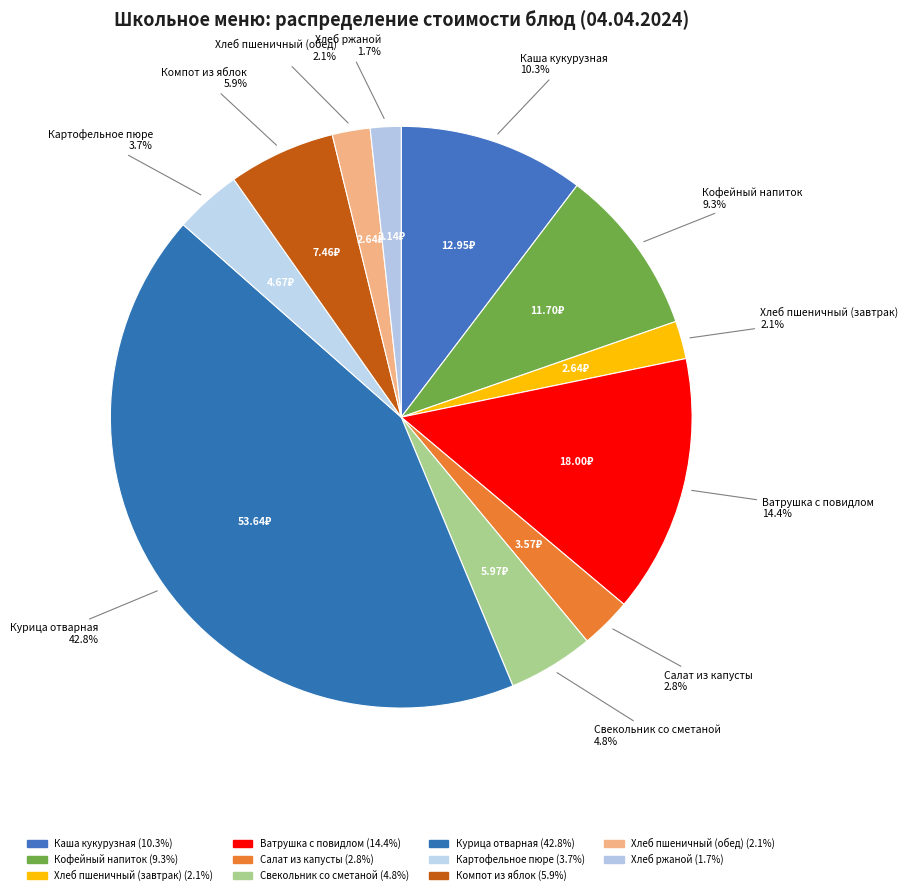

How many segments does this pie chart have?

11